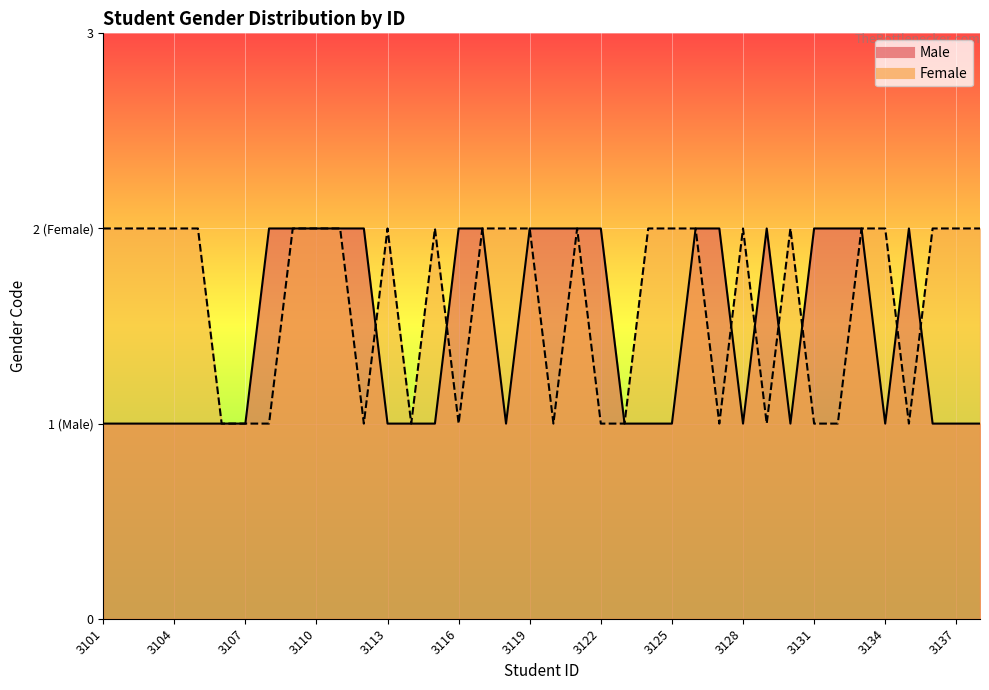

How many lines are shown in the chart?

2